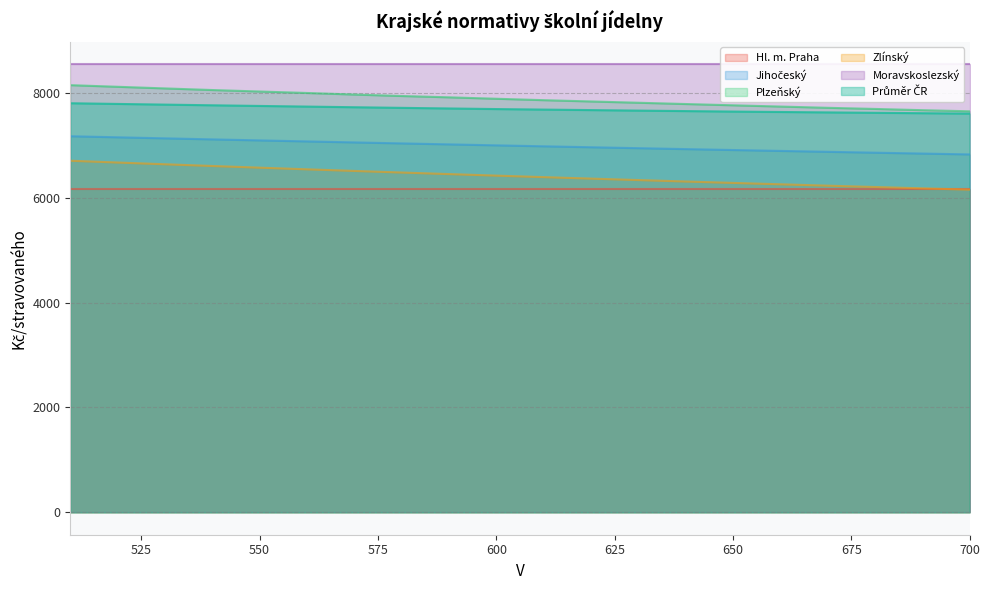

The Zlínský series shows 6204.8 at 680. True or false?

True